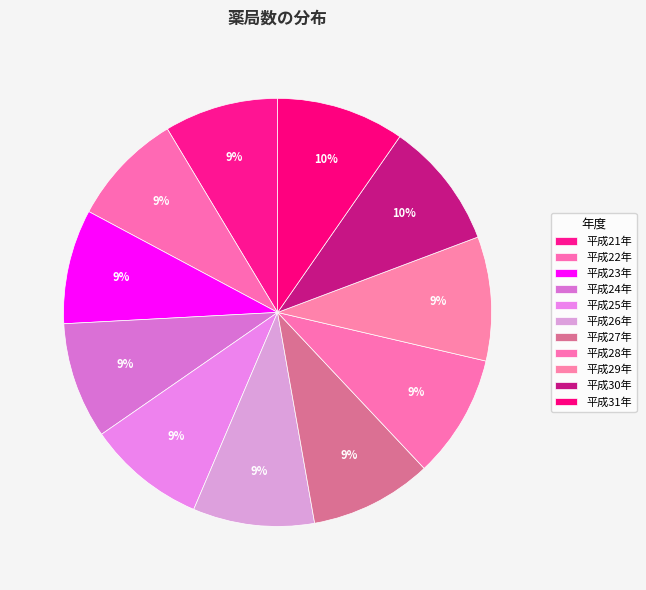

Between 平成30年 and 平成22年, which is larger?

平成30年